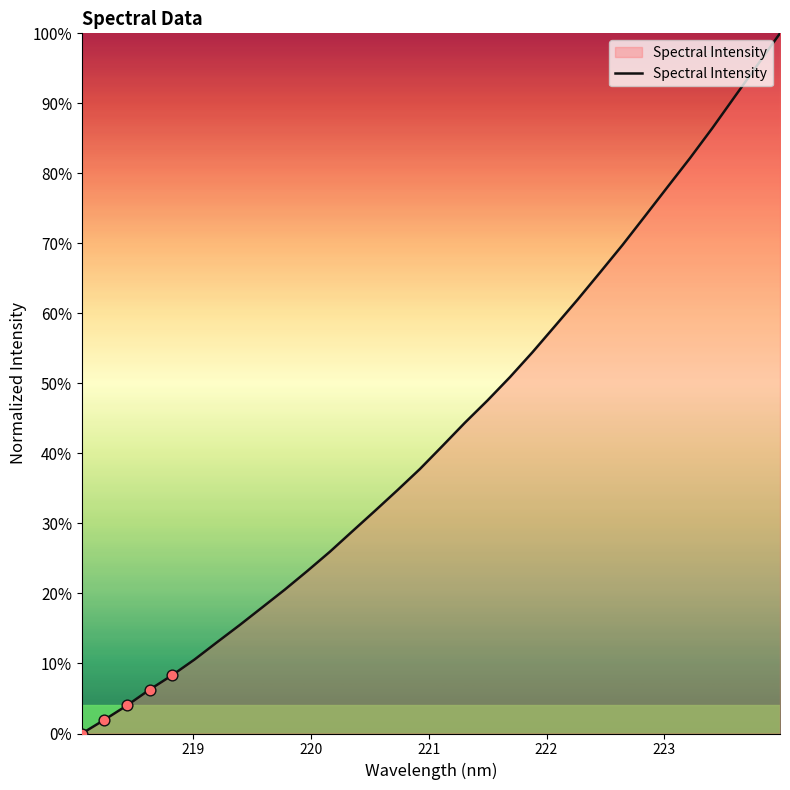

What is the maximum value shown in the chart?

100.0